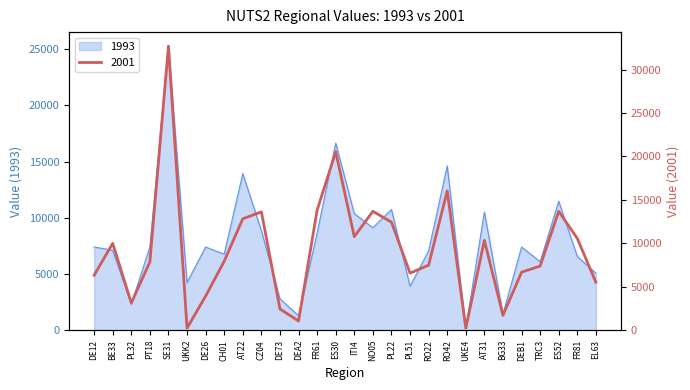

How many values in the 2001 series exceed 7940?

13